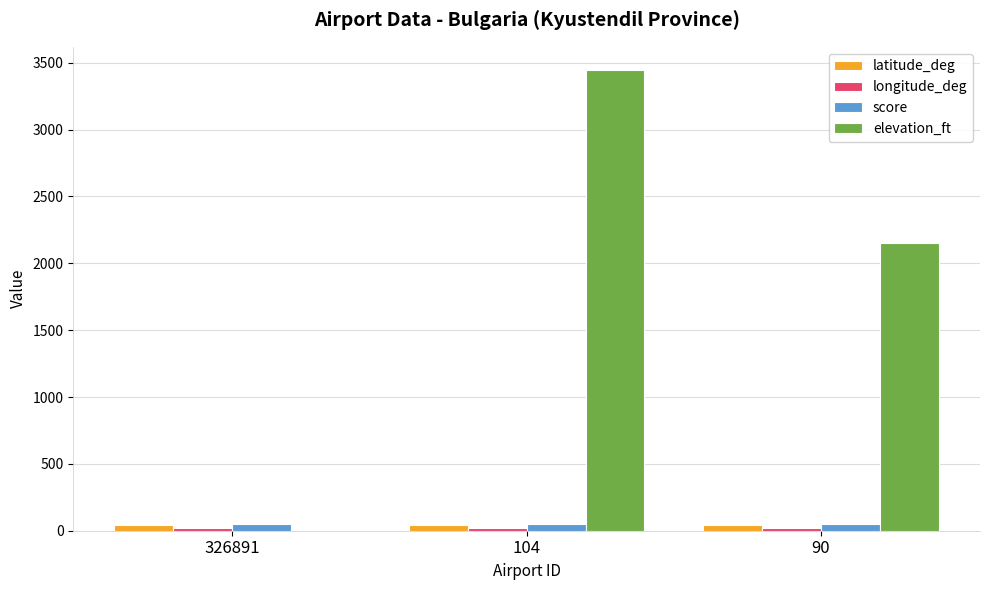

Which series has the largest range (max minus min)?

elevation_ft